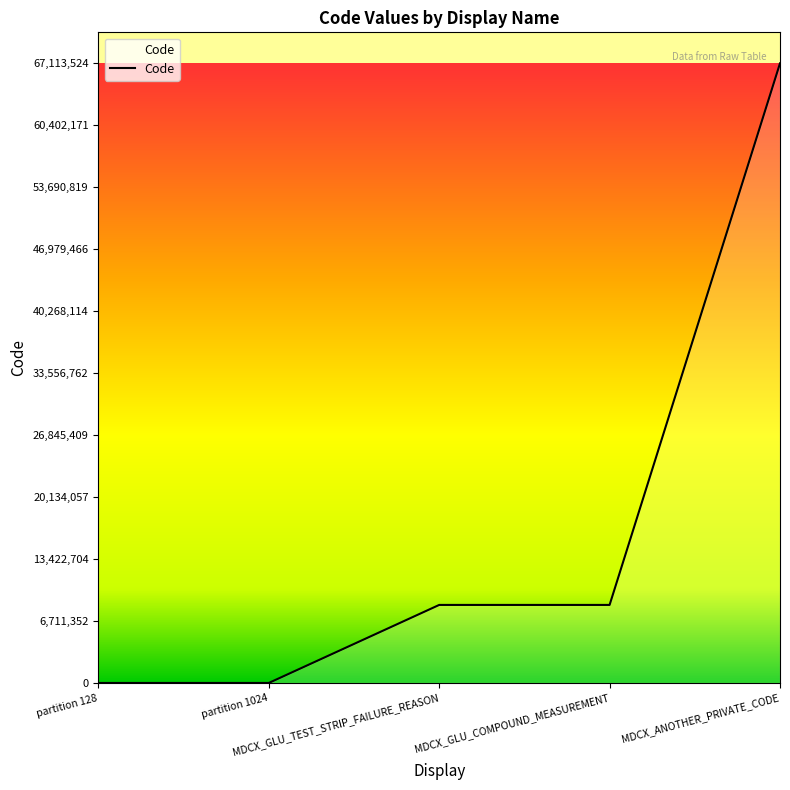

Between MDCX_GLU_TEST_STRIP_FAILURE_REASON and partition 1024, which is larger?

MDCX_GLU_TEST_STRIP_FAILURE_REASON